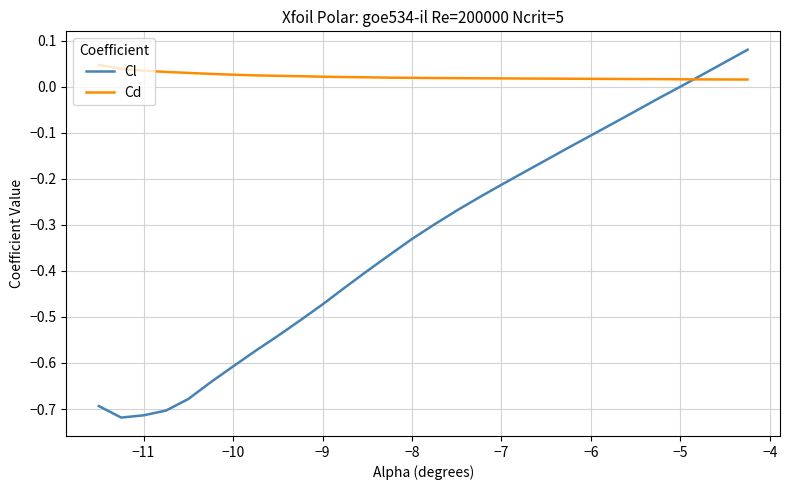

Which series has the largest total across all categories?

Cd